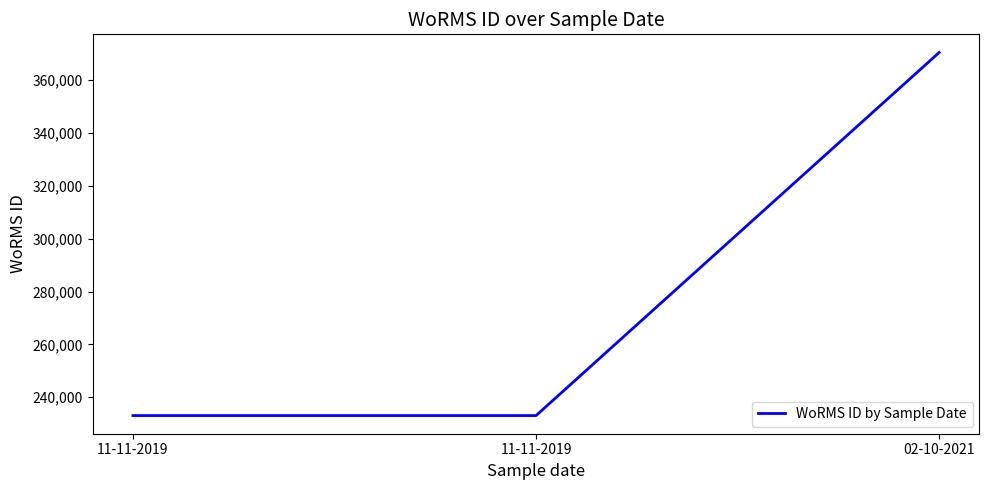

Reading left to right, list all the values displayed in this chart.

233037	233037	370510